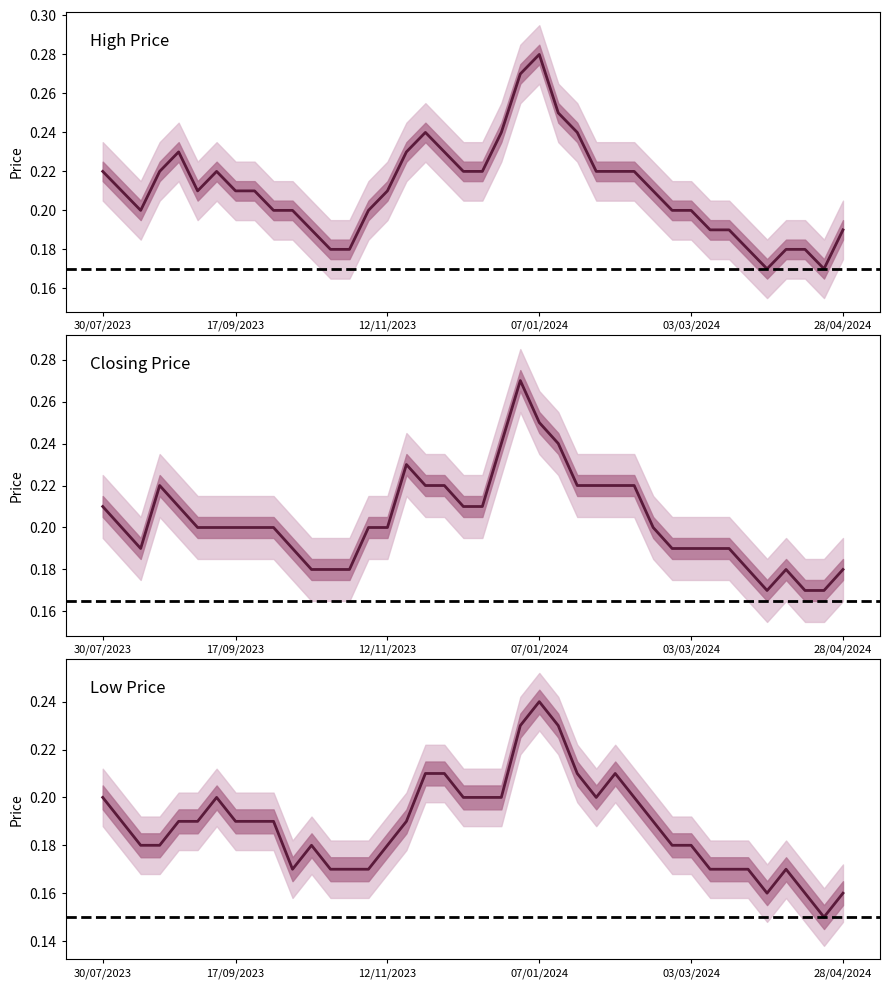

True or false: Closing and Low cross at least once.

False